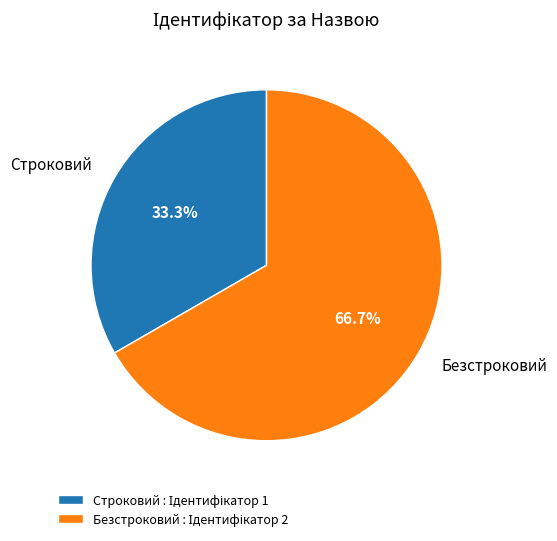

Rank the categories by value from highest to lowest.

Безстроковий, Строковий